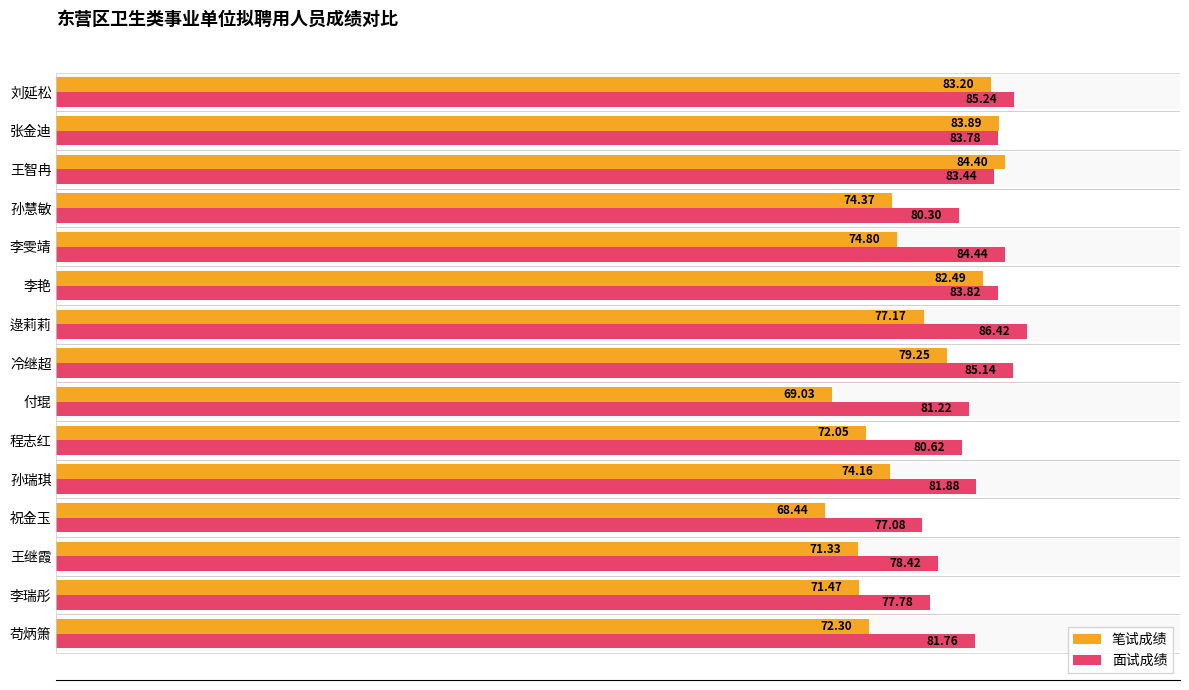

How many values in the 面试成绩 series exceed 81?

10